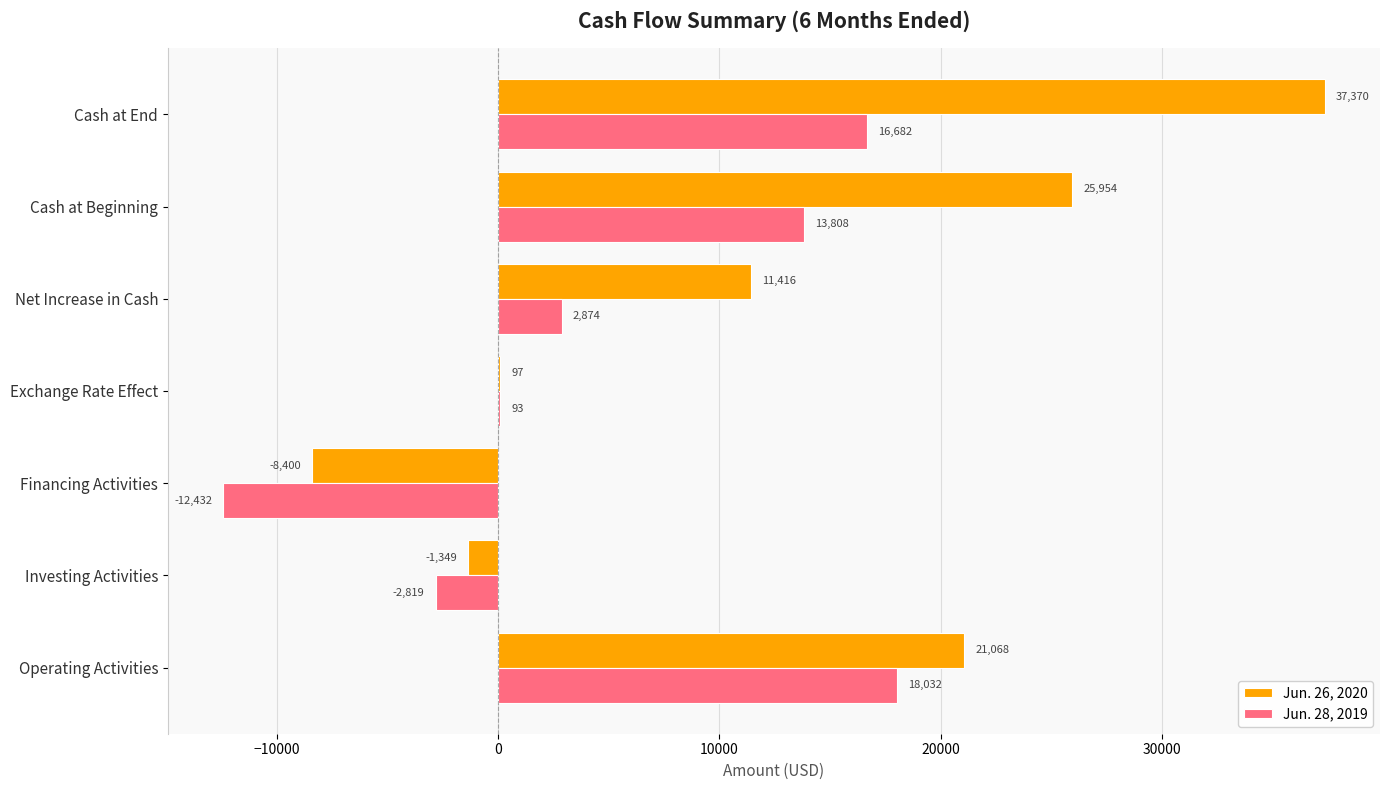

True or false: Jun. 28, 2019 has a value of 2874 at Net Increase in Cash.

True